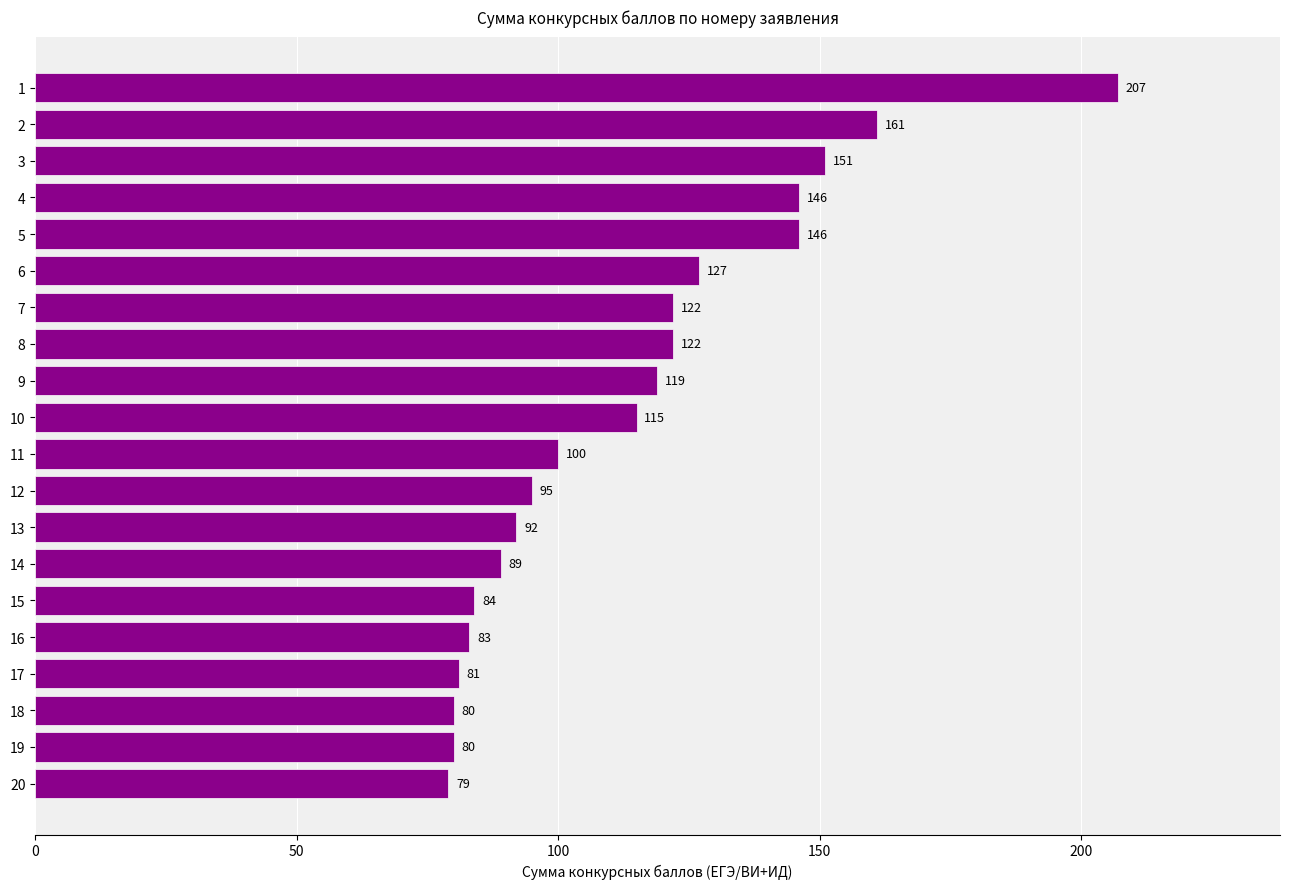

What is the difference between the maximum and second lowest values?

127